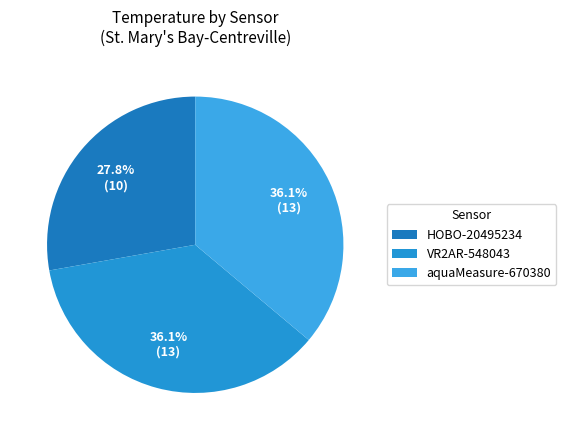

Is HOBO-20495234 the majority of the pie?

No